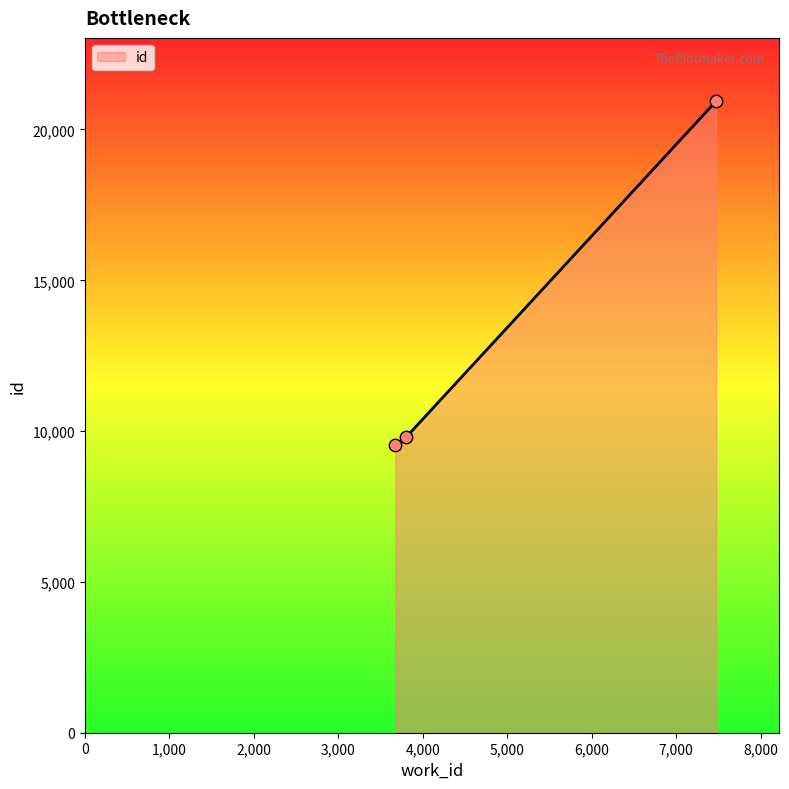

What is the minimum value shown in the chart?

9537